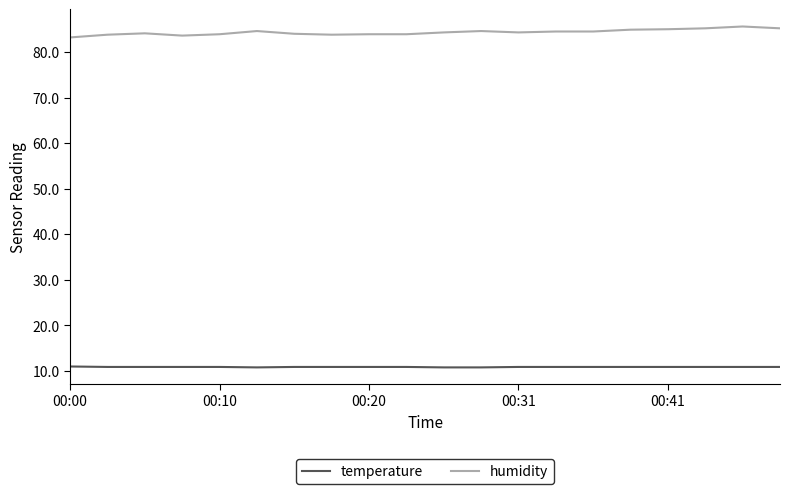

Is this an area chart (filled region under the line)?

No